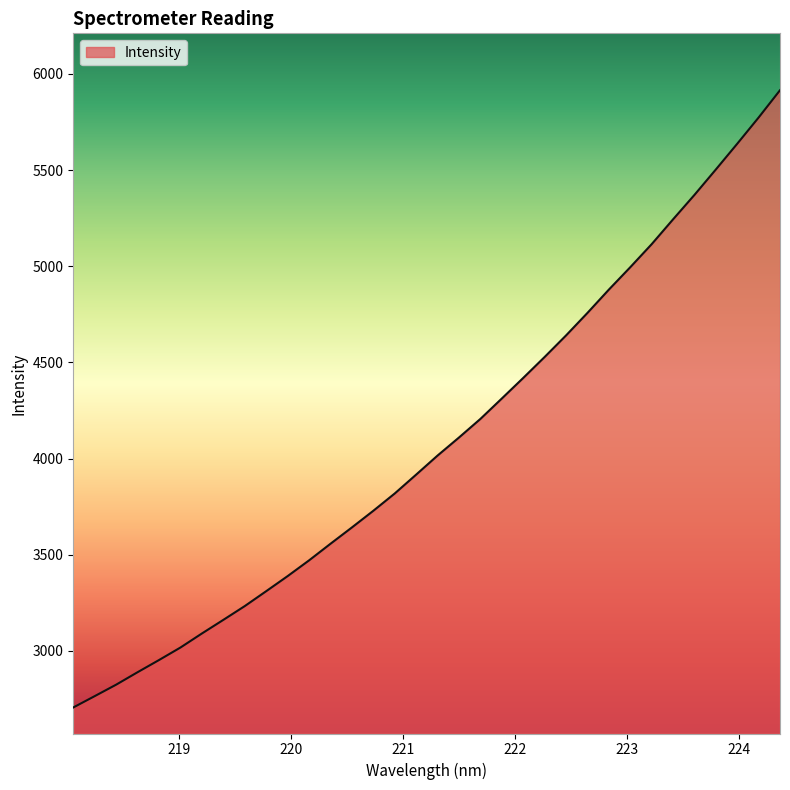

What is the greatest value displayed?

5914.9